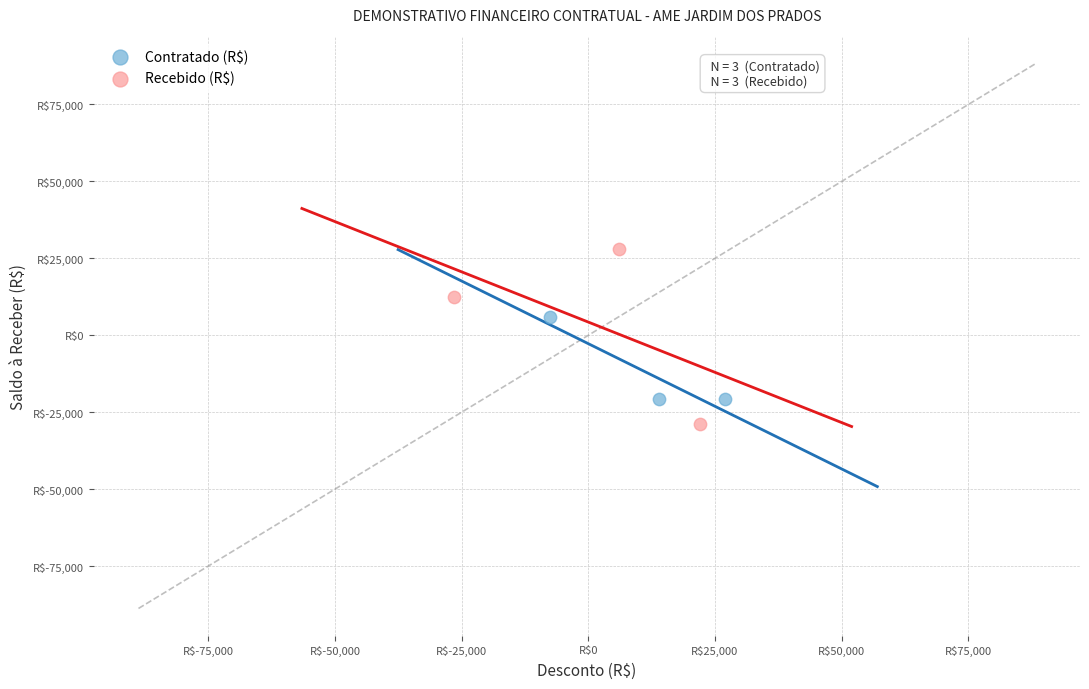

What are all the series names shown in the legend?

Contratado (R$), Recebido (R$)